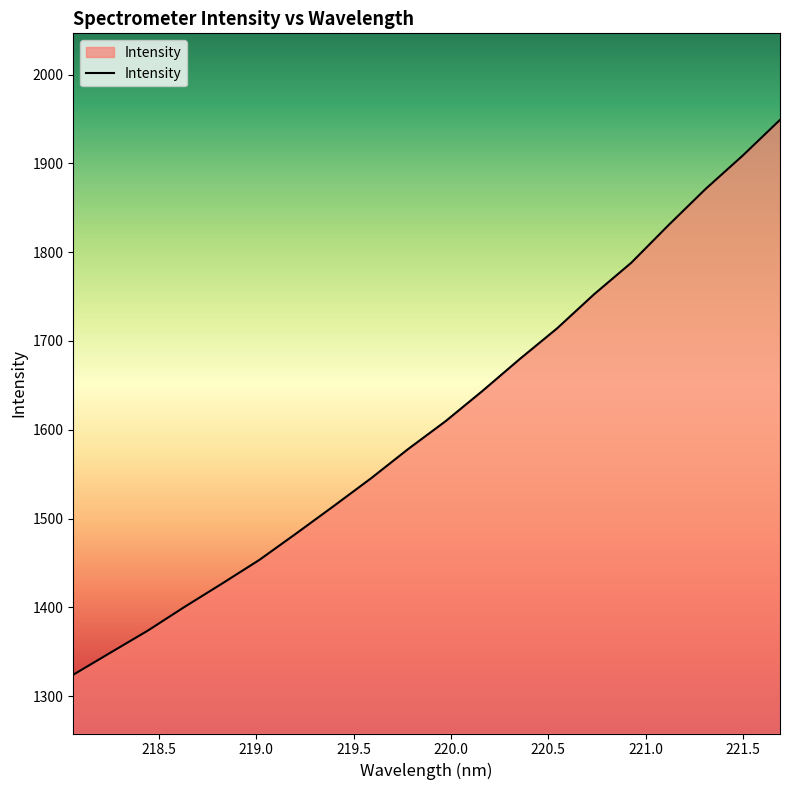

What is the difference between the second highest and minimum values?

584.8